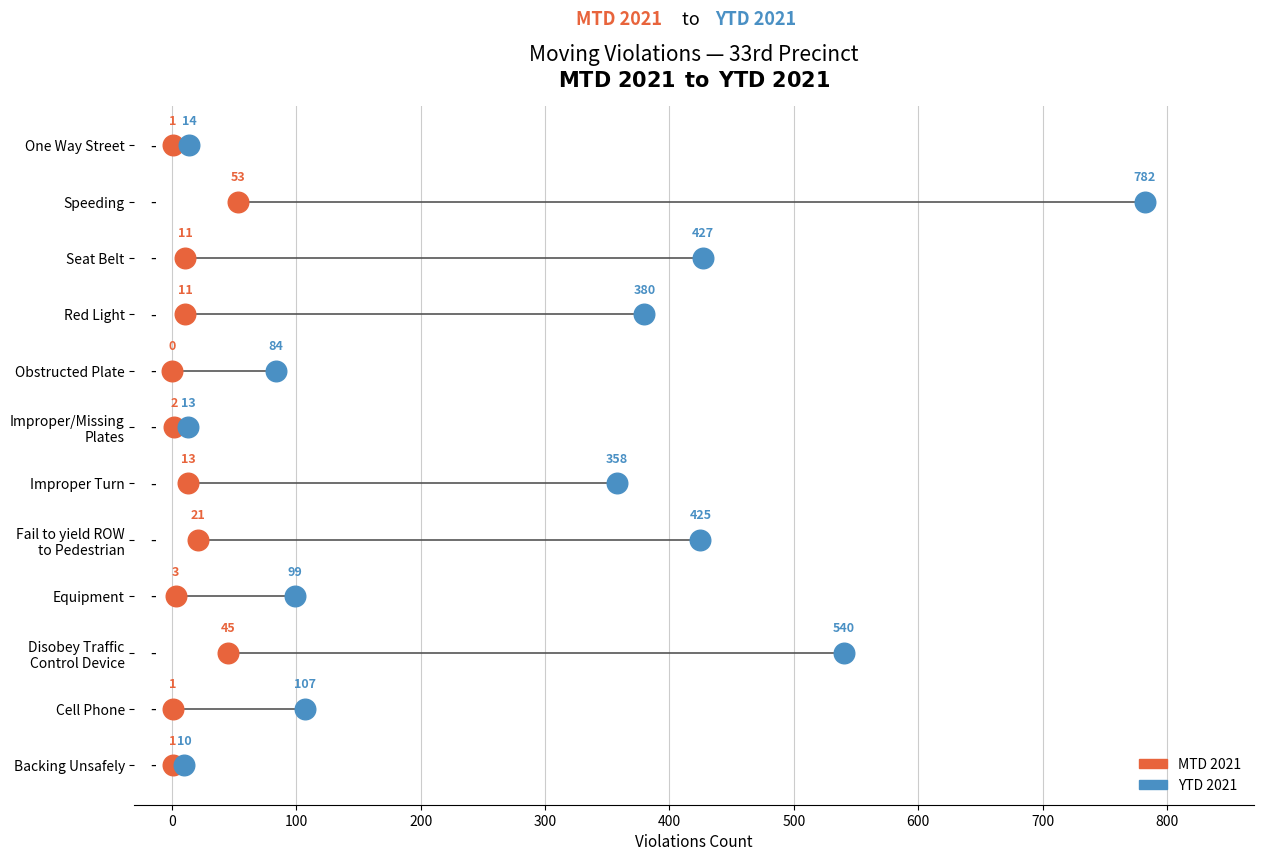

What are all the series names shown in the legend?

MTD 2021, YTD 2021